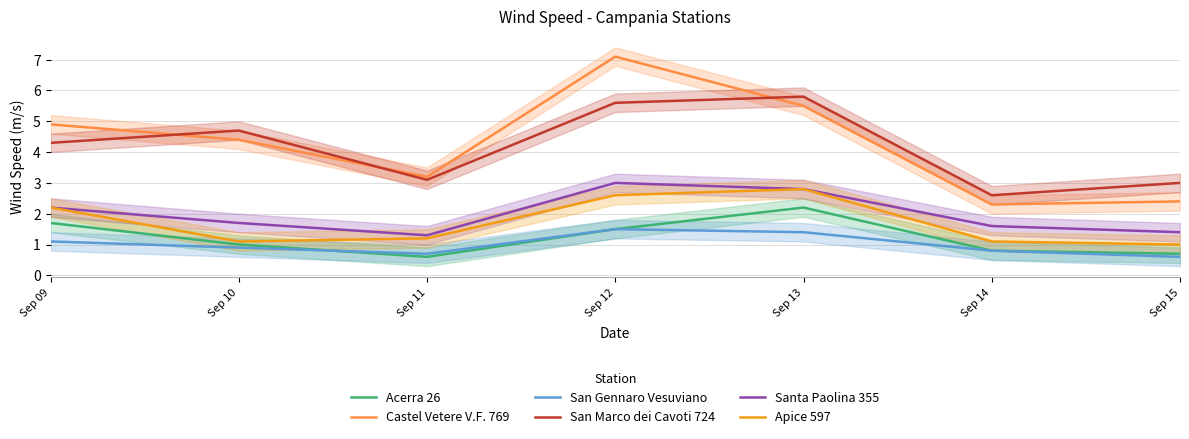

List the labels in order of Castel Vetere V.F. 769 value, smallest first.

Sep 14, Sep 15, Sep 11, Sep 10, Sep 09, Sep 13, Sep 12